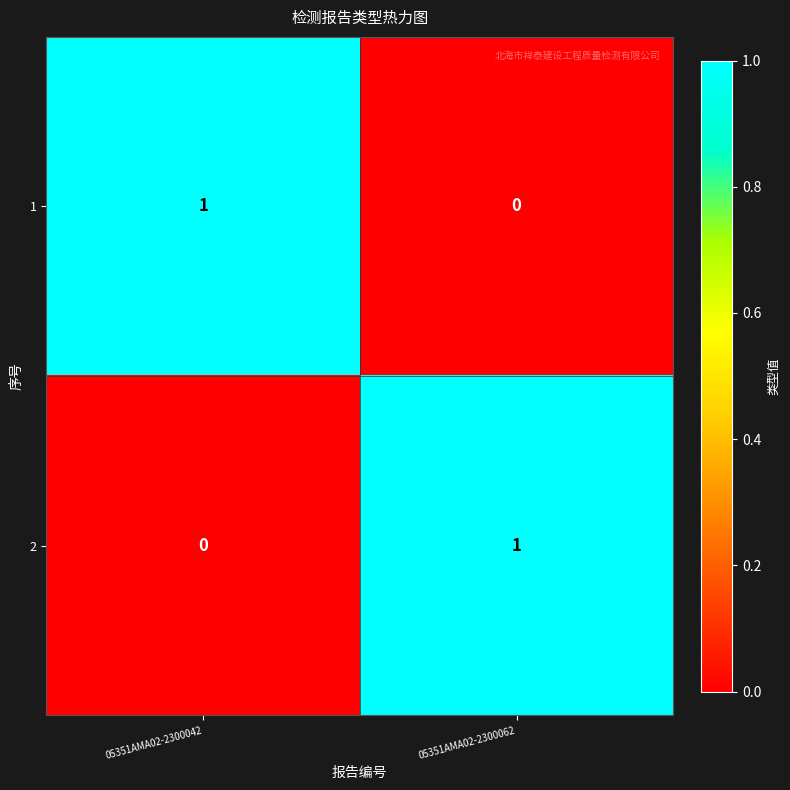

Reading left to right, what are all the values shown in this chart?

1: 05351AMA02-2300042=1	05351AMA02-2300062=0
2: 05351AMA02-2300042=0	05351AMA02-2300062=1